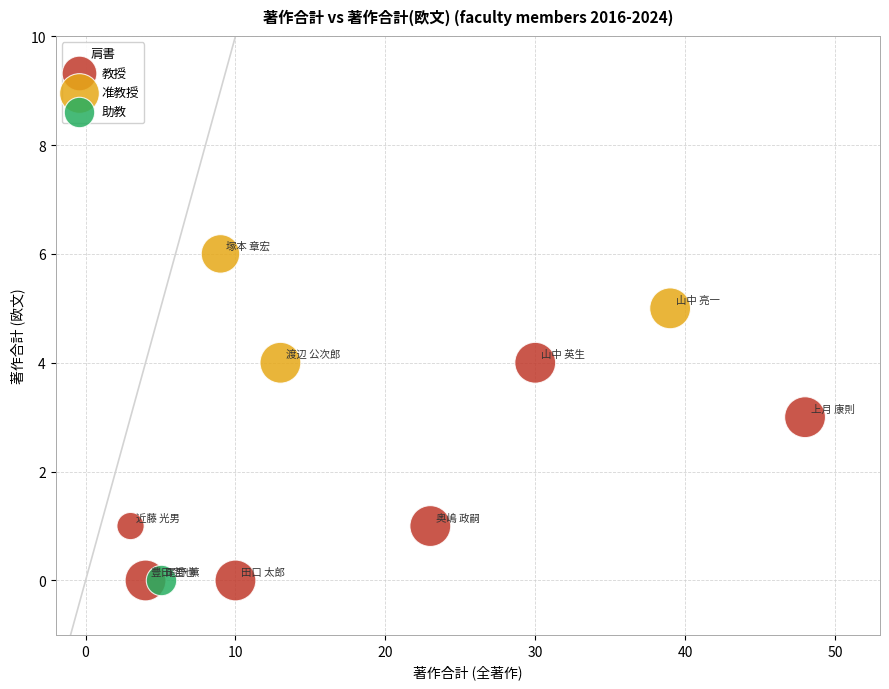

What are all the series names shown in the legend?

教授, 准教授, 助教